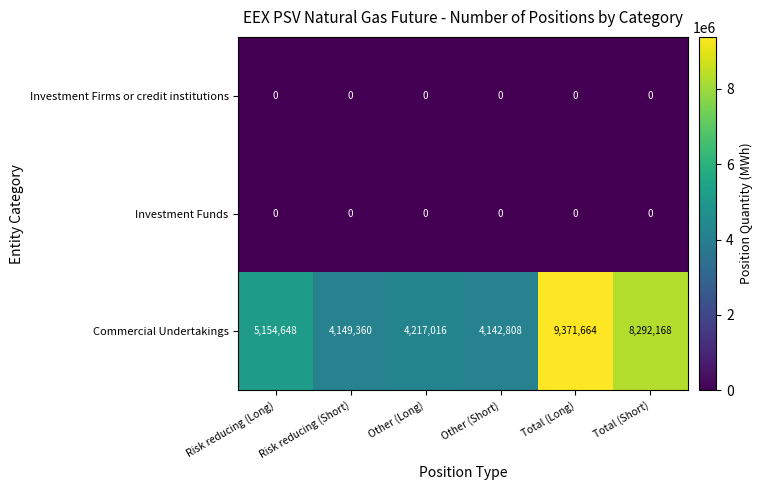

Which label corresponds to the largest value in the chart?

Total (Long)